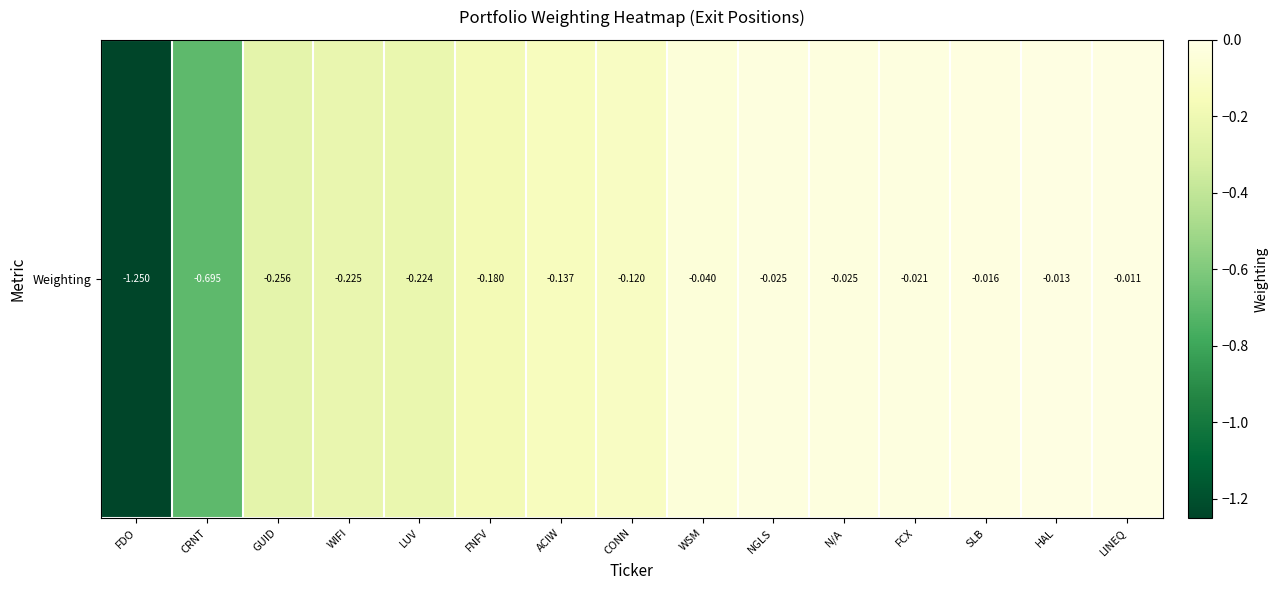

The value at CONN is -0.1. True or false?

True